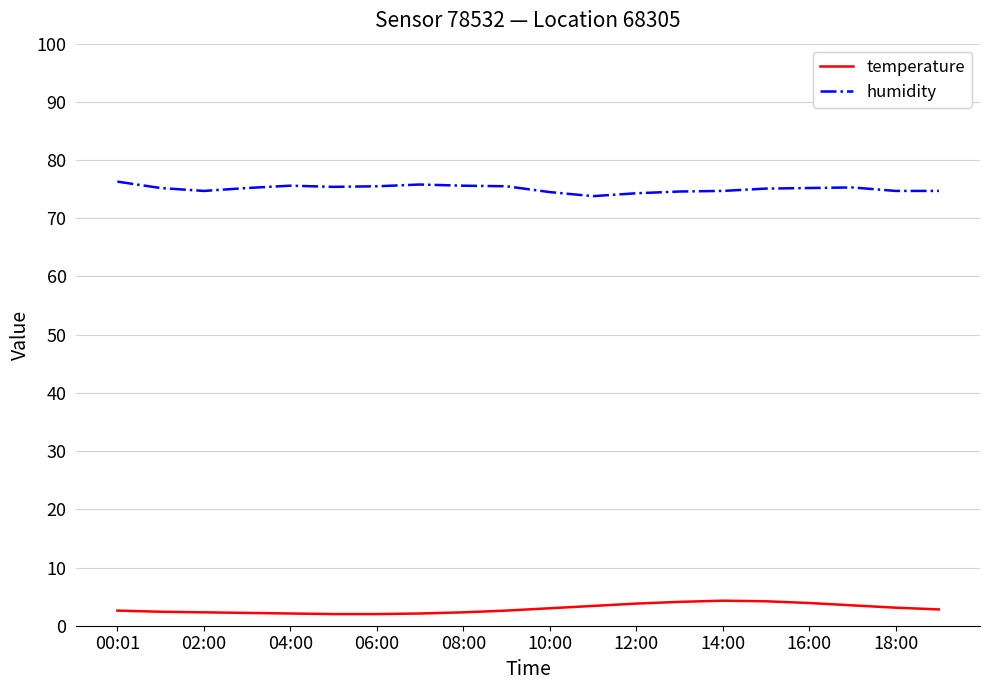

What is the difference between the maximum and minimum values in the humidity series?

2.5